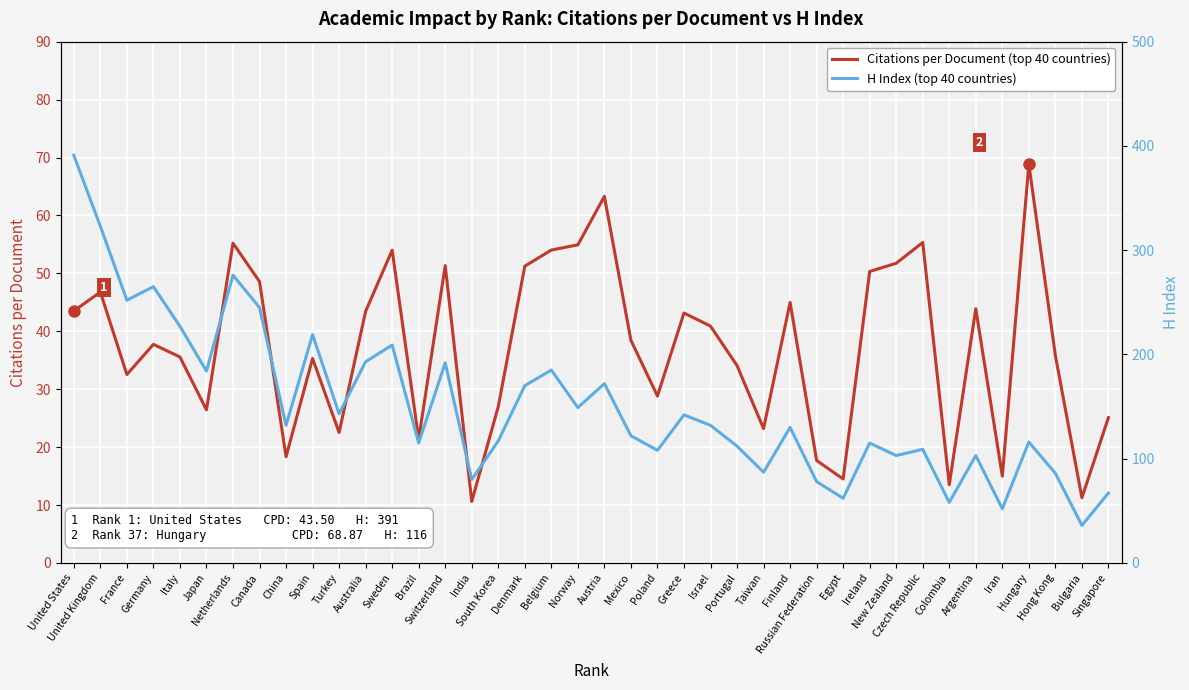

Count the number of categories in the chart.

40